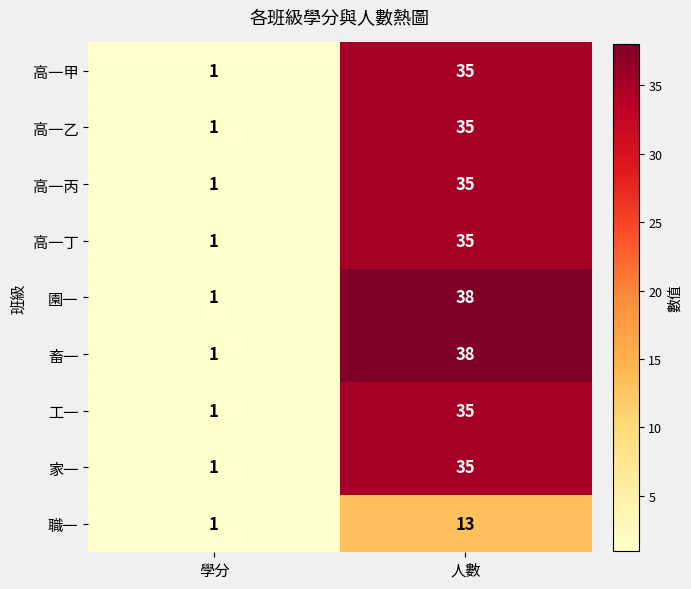

Where is 高一丁 nearest to the value 18?

學分